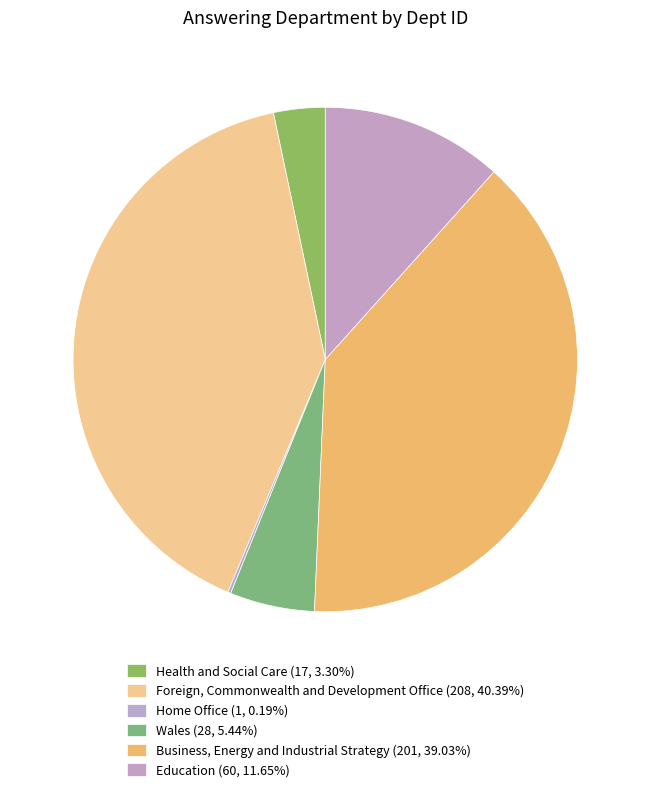

Between Health and Social Care and Wales, which is larger?

Wales